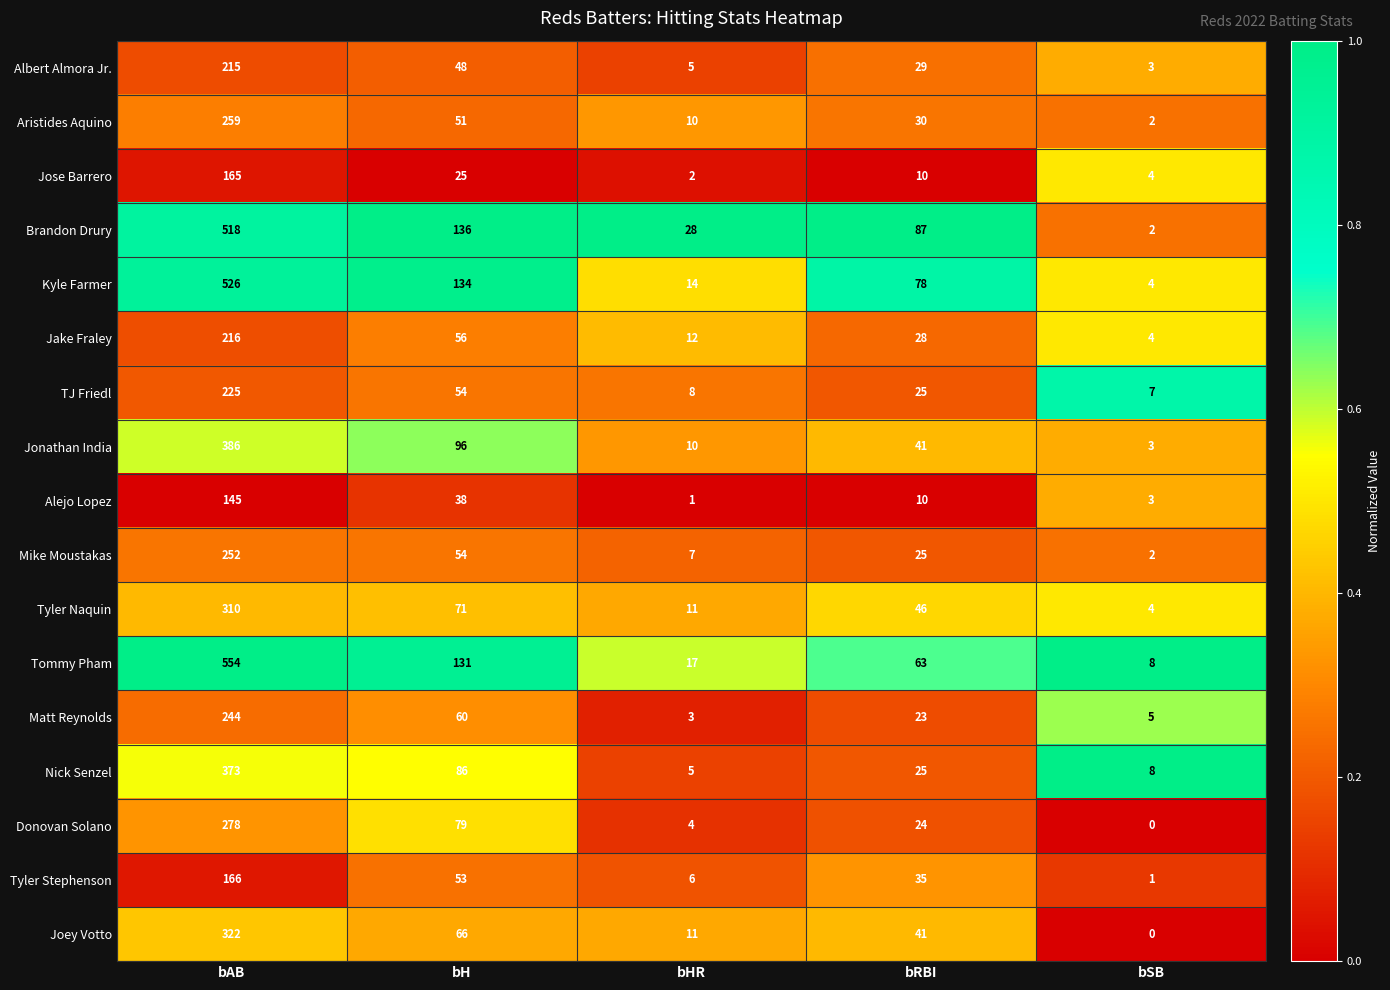

Where does the Joey Votto series first go above 41?

bAB